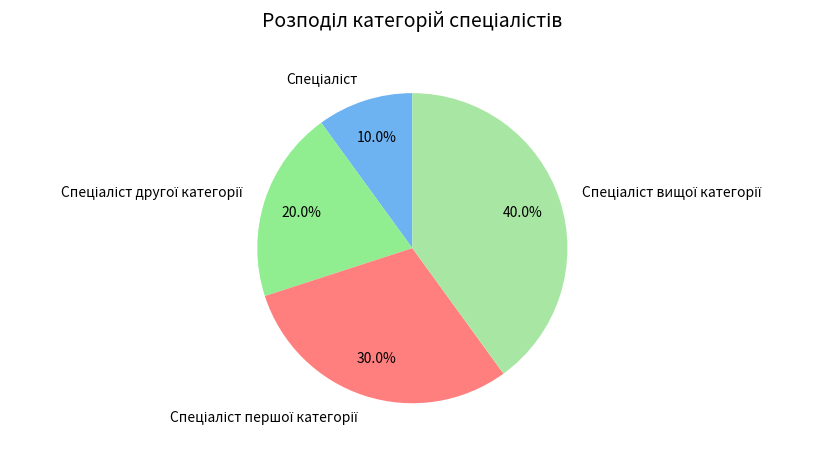

To the nearest percent, what is the difference between the largest and smallest slice percentages?

30%